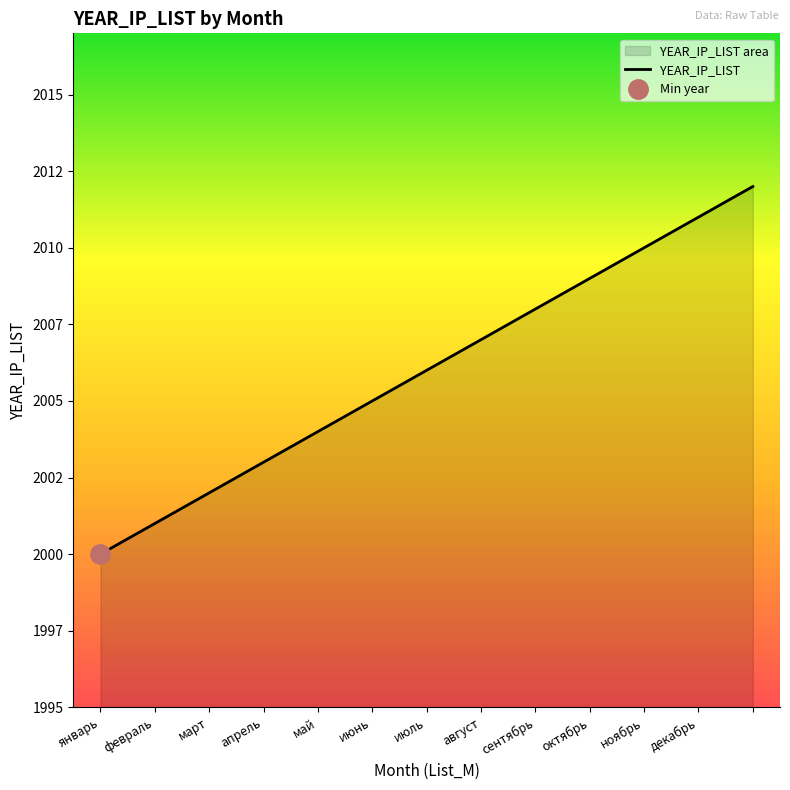

What is the label of the 9th point from the right?

май